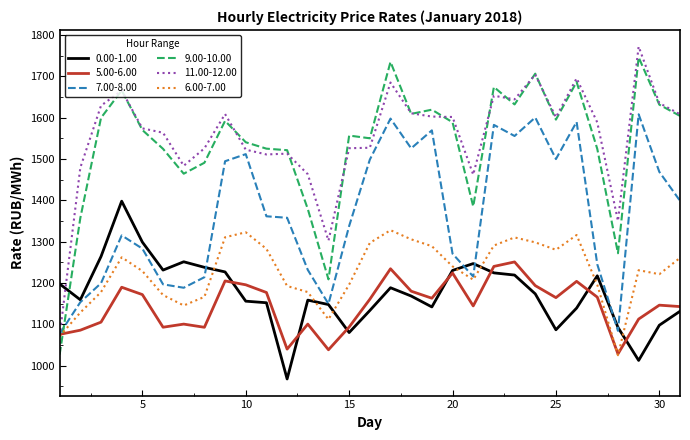

Which series has the largest range (max minus min)?

9.00-10.00